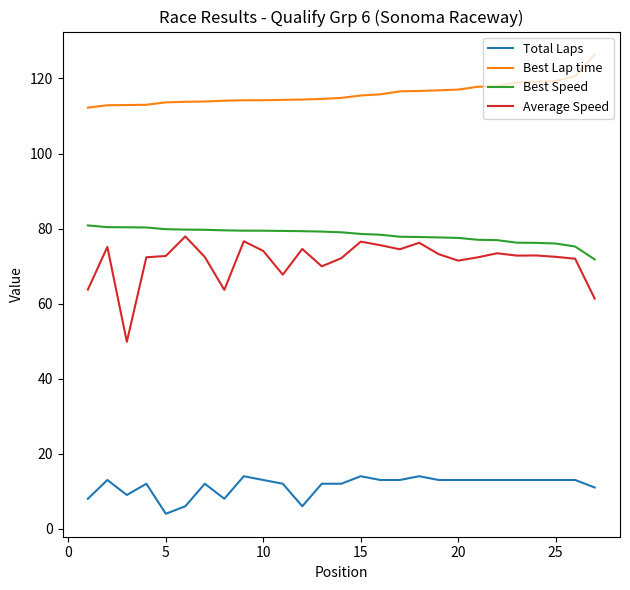

How many series are shown in this chart?

4